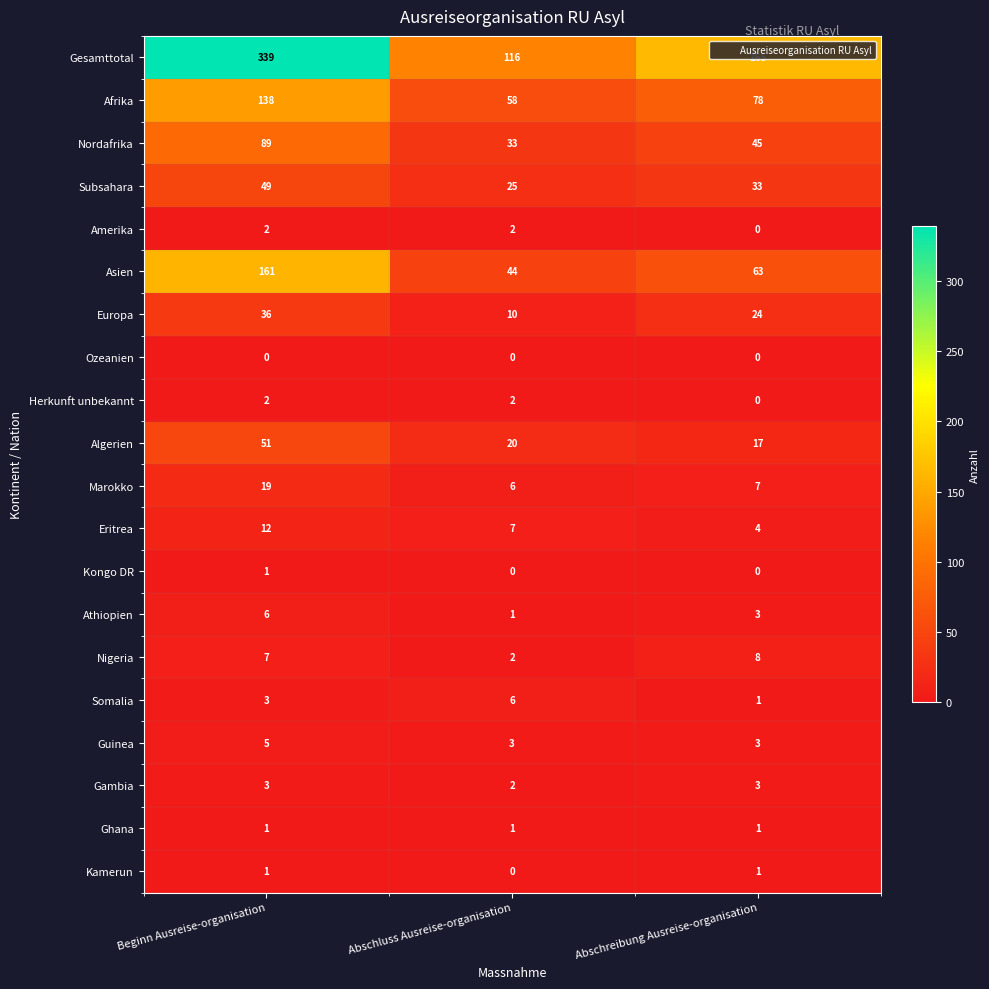

What is the greatest value displayed?

339